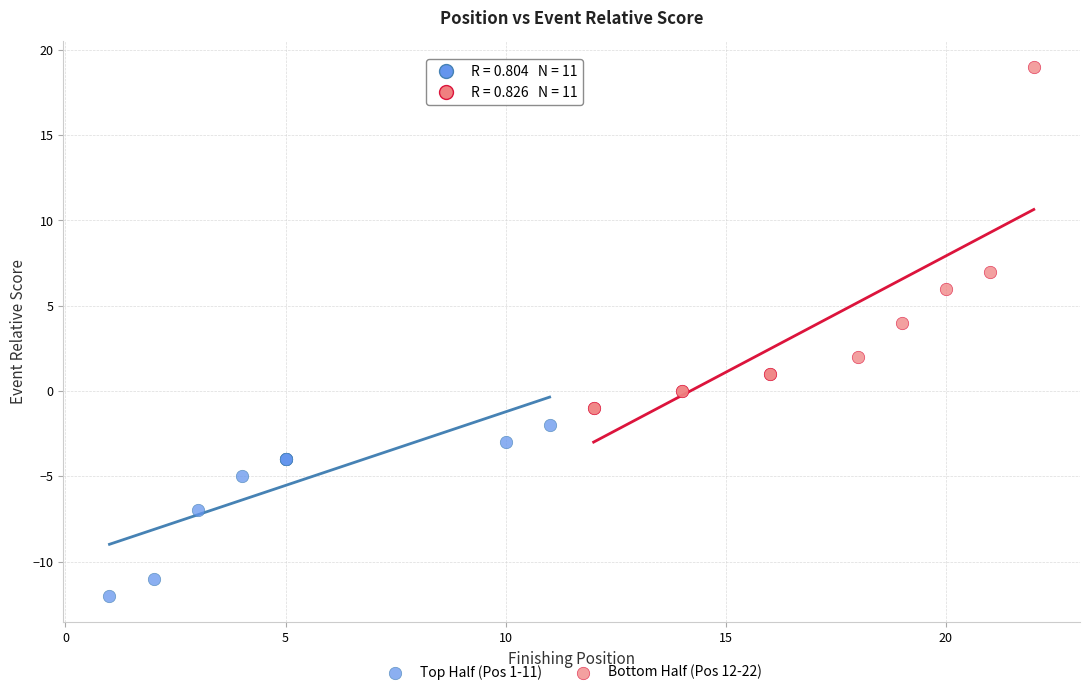

What are all the series names shown in the legend?

Top Half (Pos 1-11), Bottom Half (Pos 12-22)